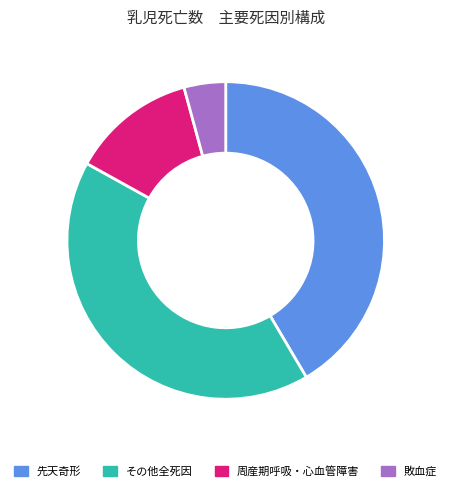

Is the sum of 敗血症 and その他全死因 greater than half?

No